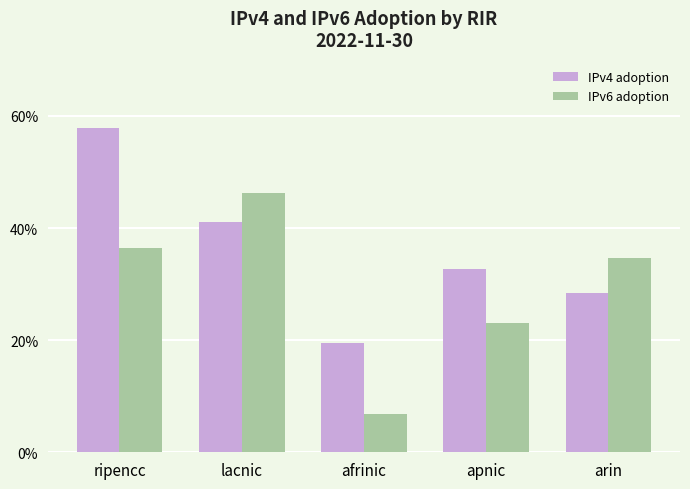

Does the chart contain stacked bars?

No